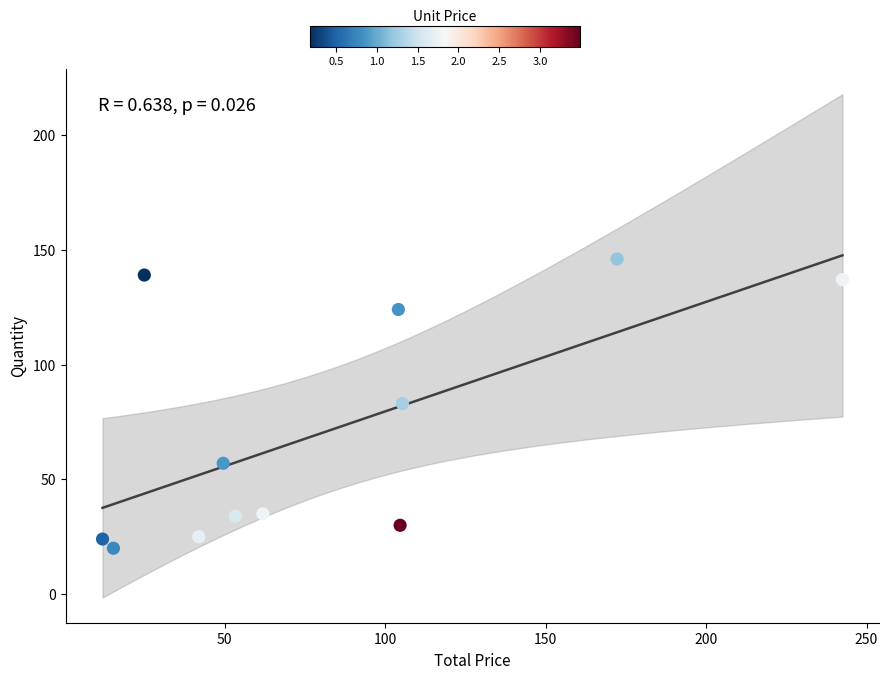

What is the average Y value?

71